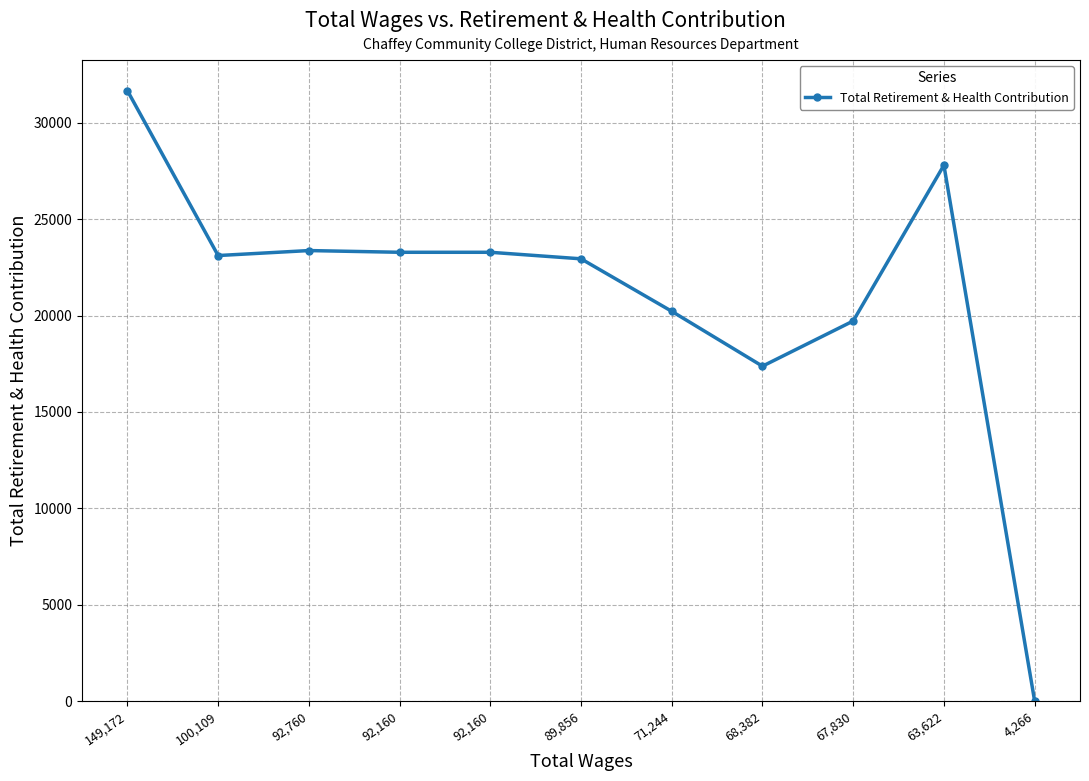

Does the chart have visible grid lines?

Yes